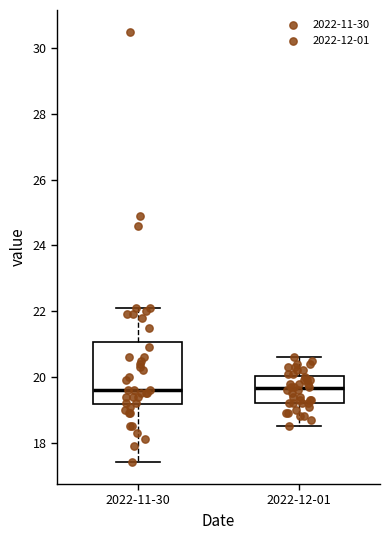

Which box is the tallest, from its lower edge to its upper edge?

2022-11-30